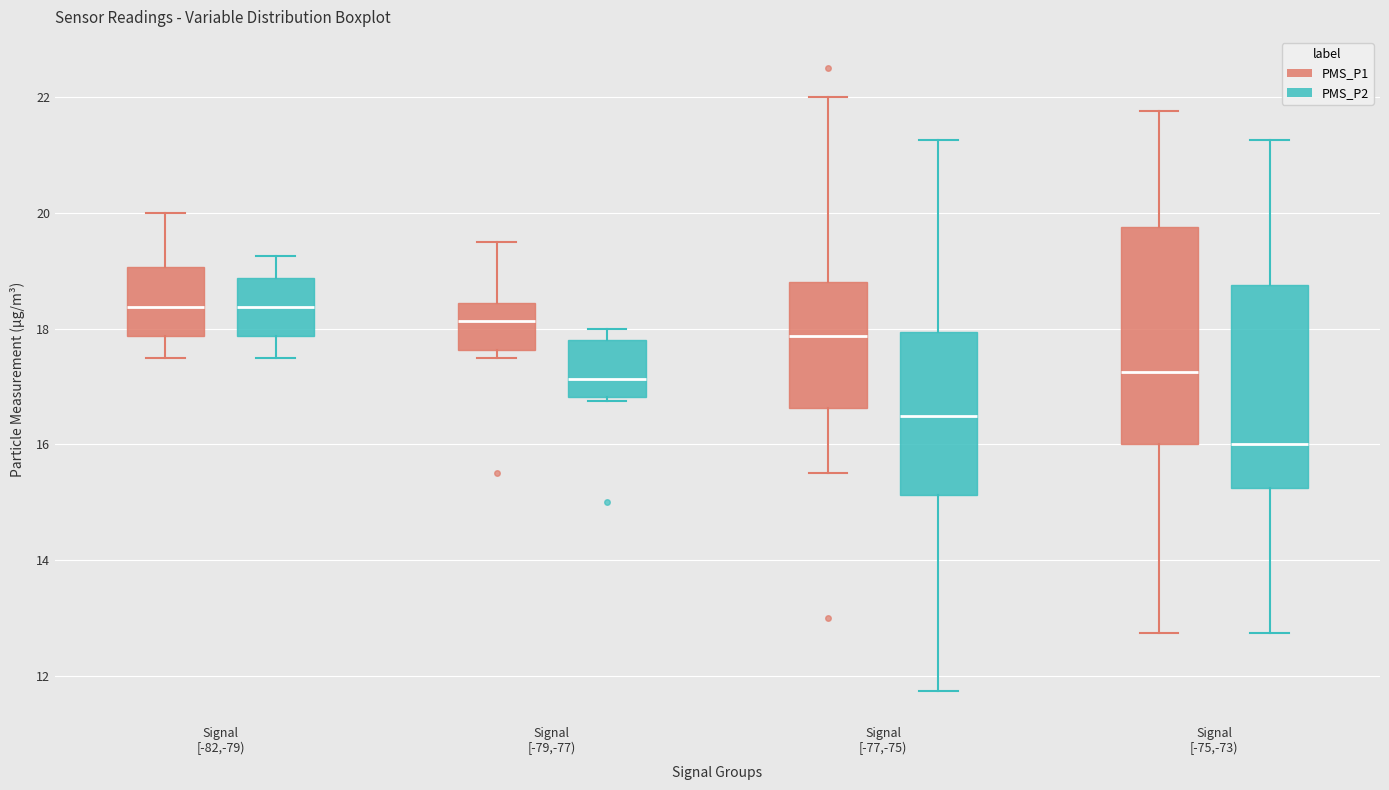

Reading left to right, transcribe this box plot: for each box, give where its median line is, the range the box spans, and where its two whiskers end, as read against the y-axis. The values are not printed on the chart, so give them approximately, as read against the axis.

Signal [-82,-79) (PMS_P1): median 18.4, box 17.8 to 19.0, whiskers 17.6 to 20.0
Signal [-82,-79) (PMS_P2): median 18.4, box 17.8 to 18.8, whiskers 17.6 to 19.2
Signal [-79,-77) (PMS_P1): median 18.2, box 17.6 to 18.4, whiskers 17.6 (just below the box's lower edge) to 19.6
Signal [-79,-77) (PMS_P2): median 17.2, box 16.8 to 17.8, whiskers 16.8 (just below the box's lower edge) to 18.0
Signal [-77,-75) (PMS_P1): median 17.8, box 16.6 to 18.8, whiskers 15.6 to 22.0
Signal [-77,-75) (PMS_P2): median 16.6, box 15.2 to 18.0, whiskers 11.8 to 21.2
Signal [-75,-73) (PMS_P1): median 17.2, box 16.0 to 19.8, whiskers 12.8 to 21.8
Signal [-75,-73) (PMS_P2): median 16.0, box 15.2 to 18.8, whiskers 12.8 to 21.2